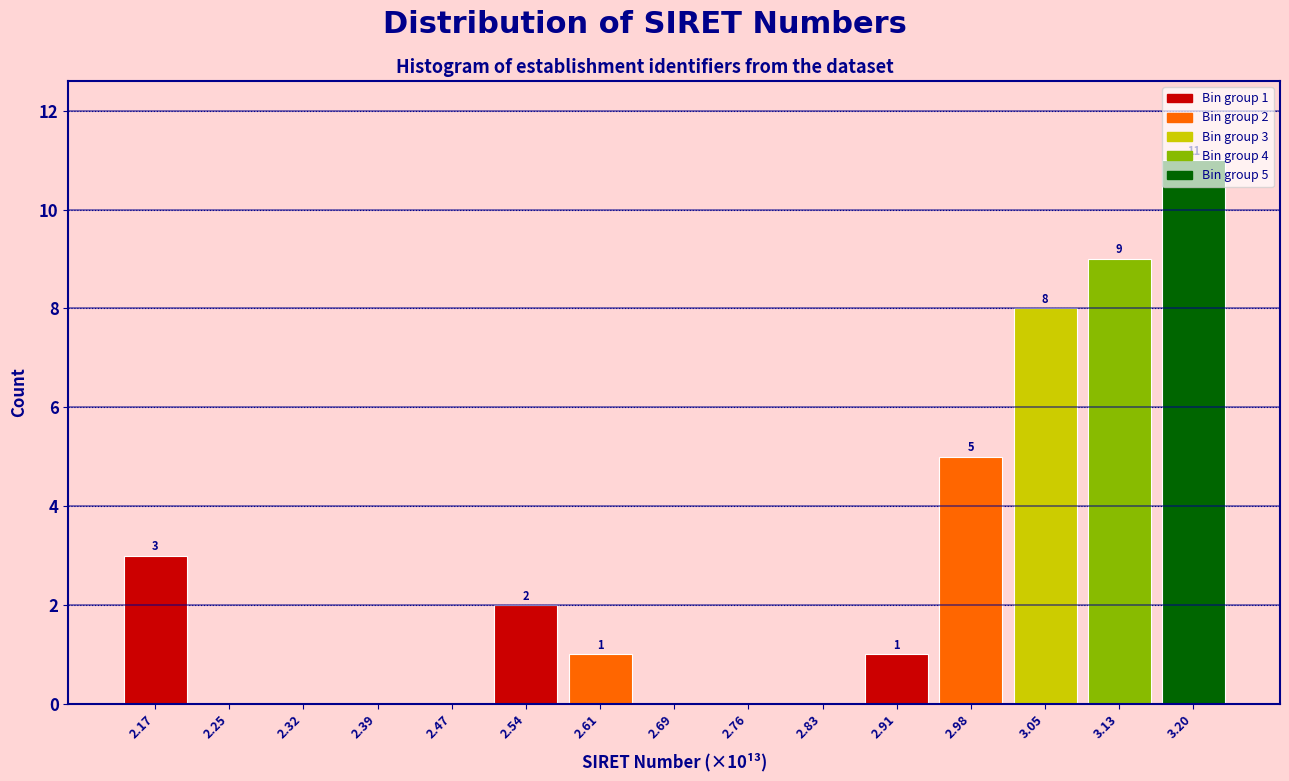

Over which range of the x-axis is the bar tallest?

3.16 to 3.24